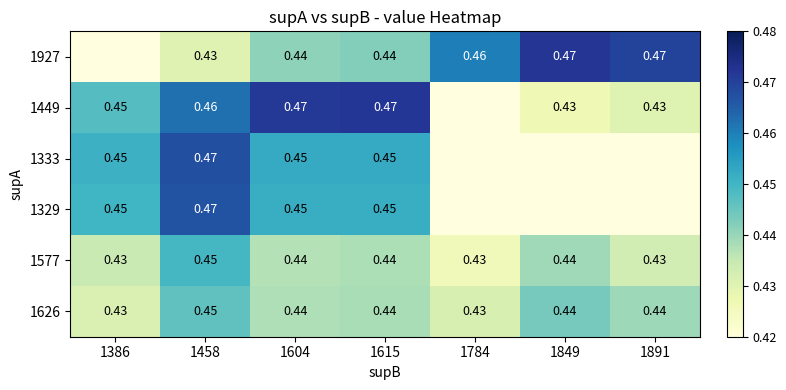

Is the value of 1626 at 1615 greater than the value of 1329 at 1615?

No